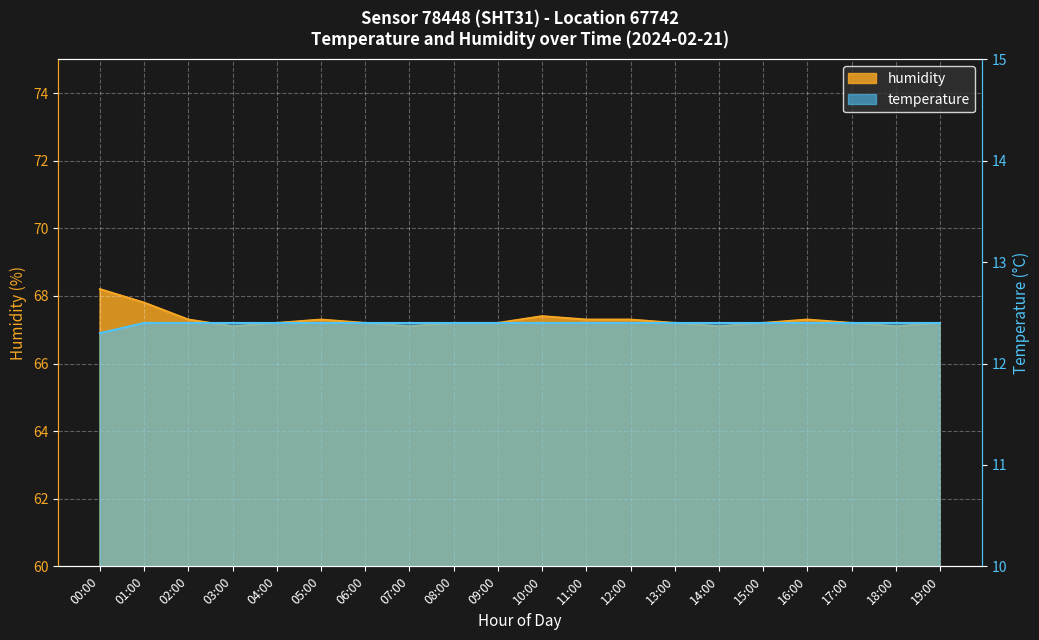

How many distinct data groups are displayed?

2